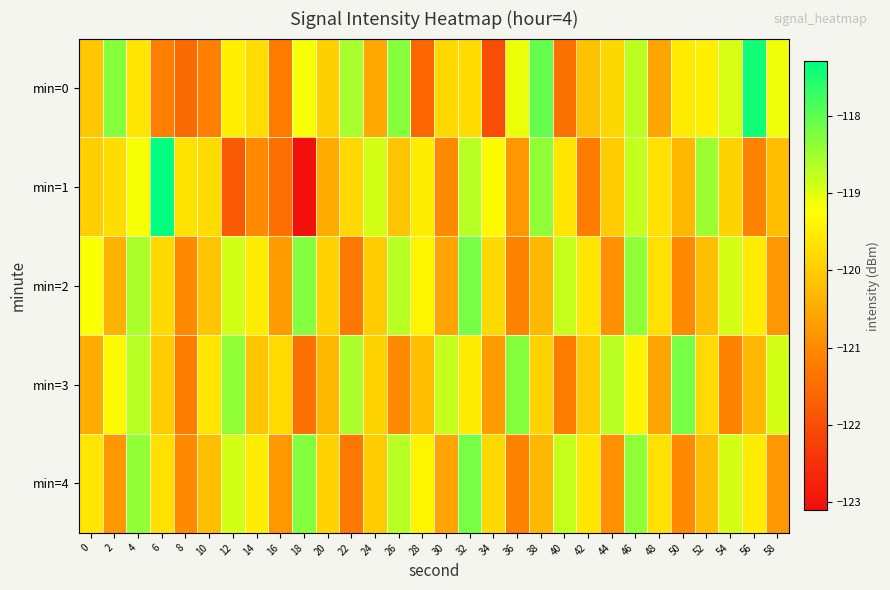

At how many categories does at least one series exceed -120?

30